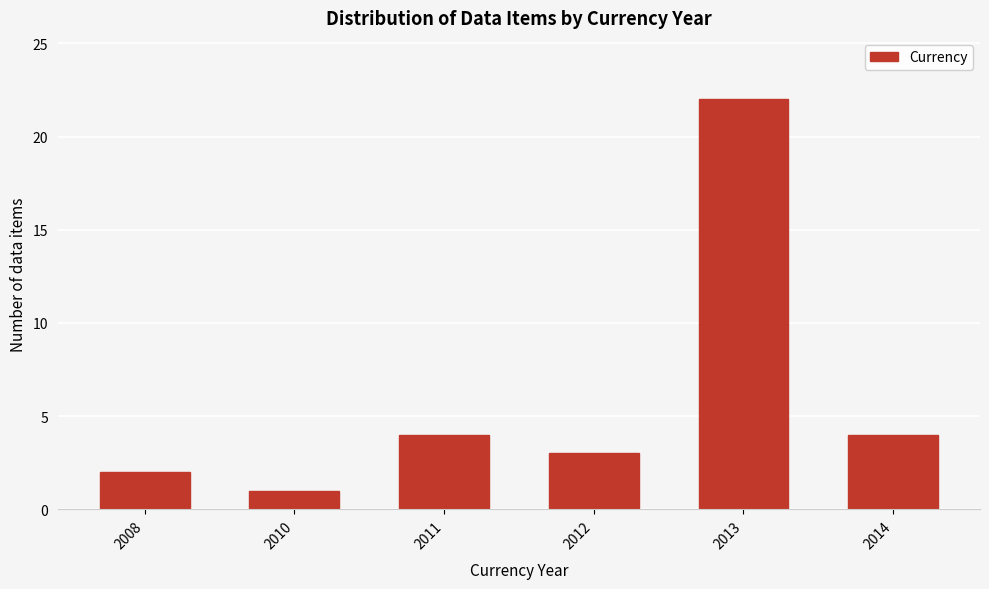

Reading left to right, list all the values displayed in this chart.

2008=2	2010=1	2011=4	2012=3	2013=22	2014=4